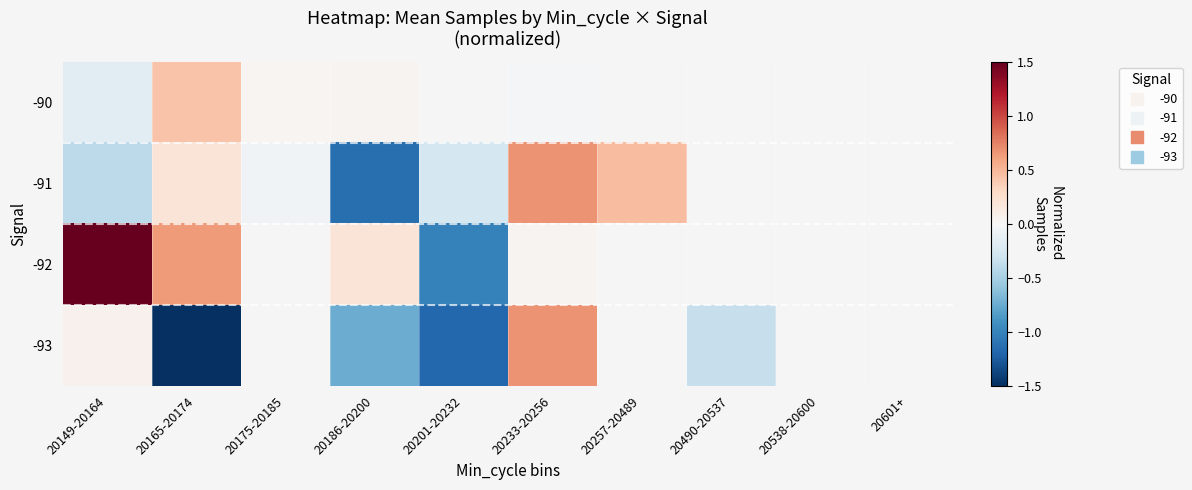

The value of -91 at 20175-20185 is -0.1. True or false?

True